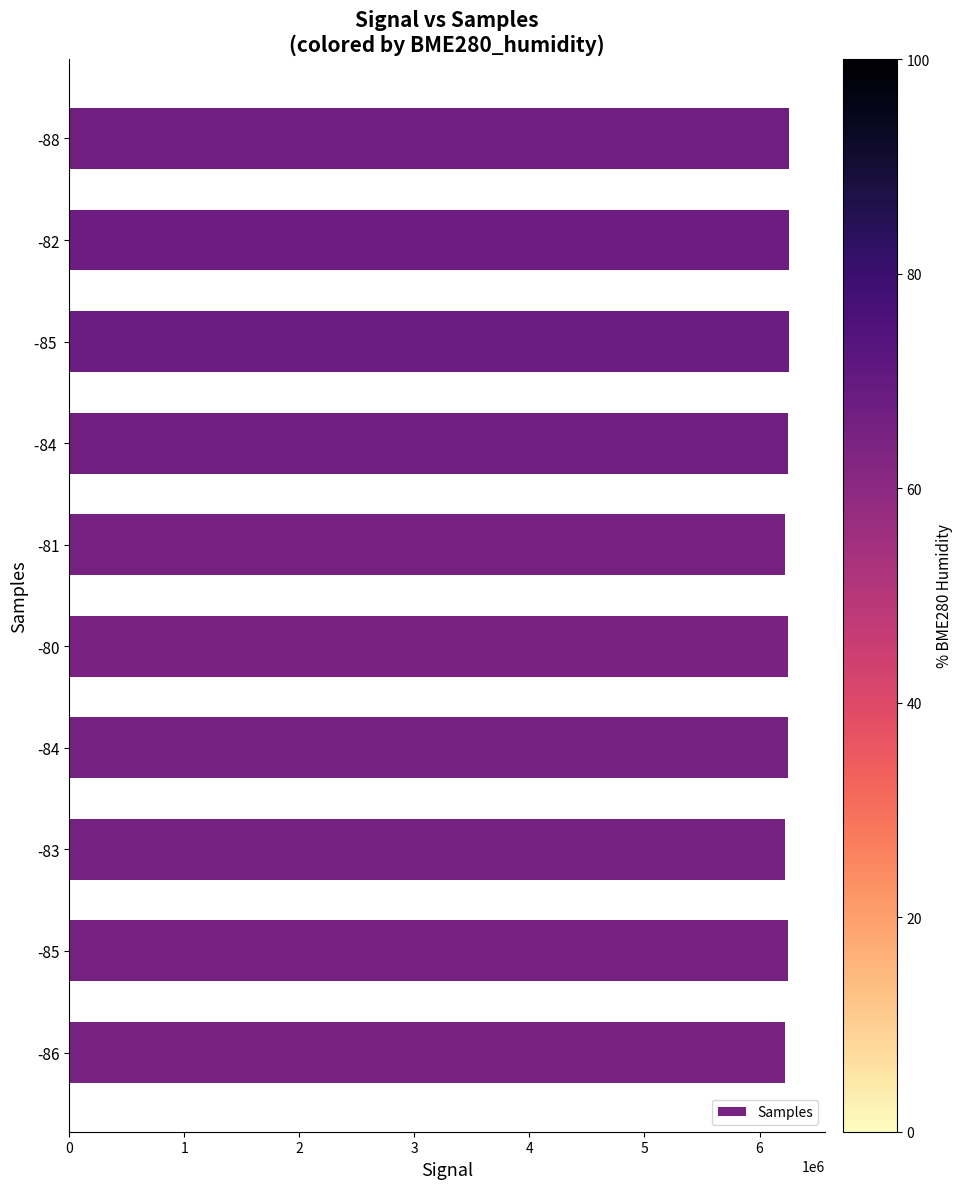

Is it true that the value at -86 is 6224736?

True